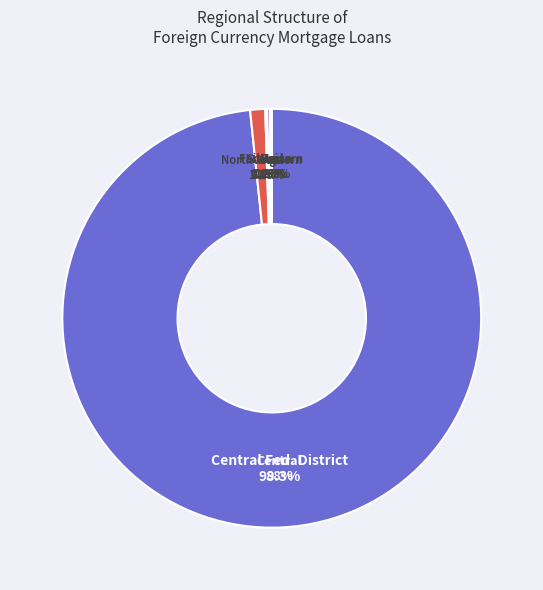

What is the largest slice in the pie chart?

Central Federal District